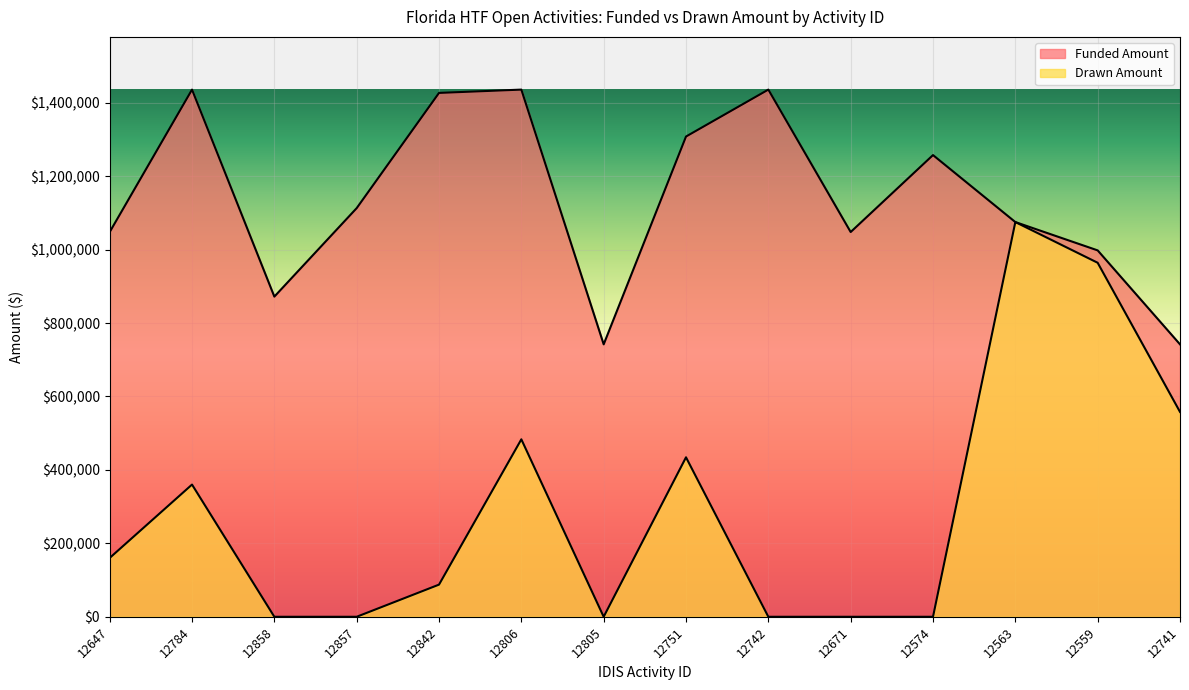

True or false: Drawn Amount and Funded Amount cross at least once.

False